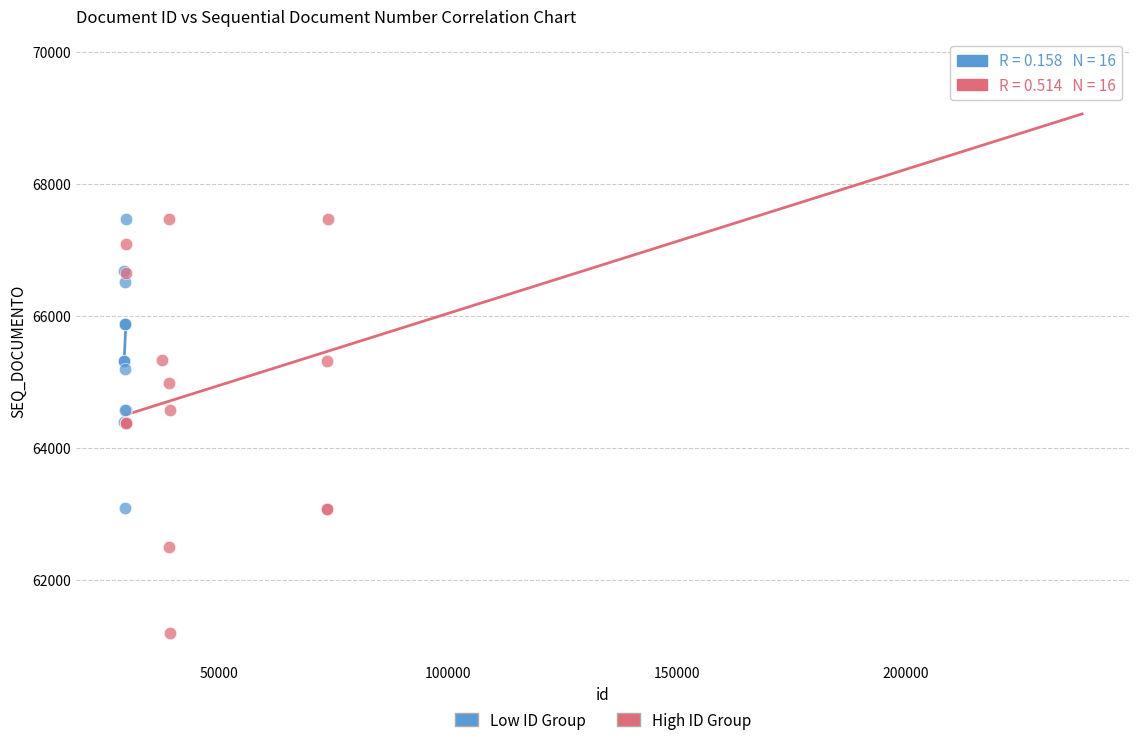

Which series has the largest Y range (max minus min)?

High ID Group